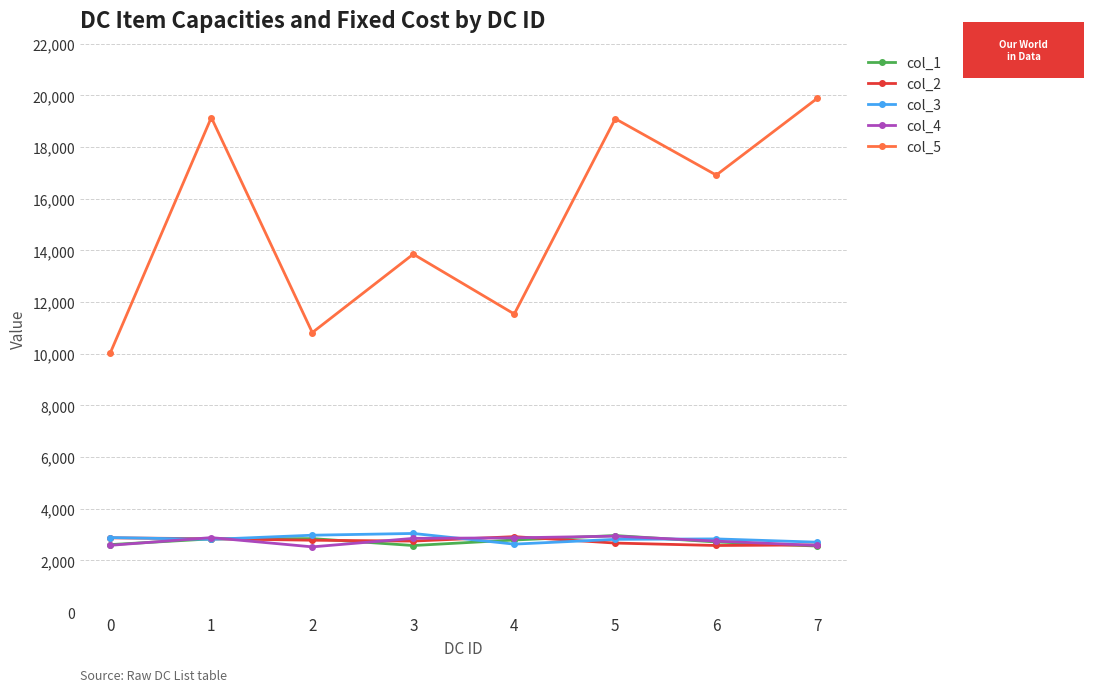

What is the value of the col_4 point at the 3rd from the left?

2527